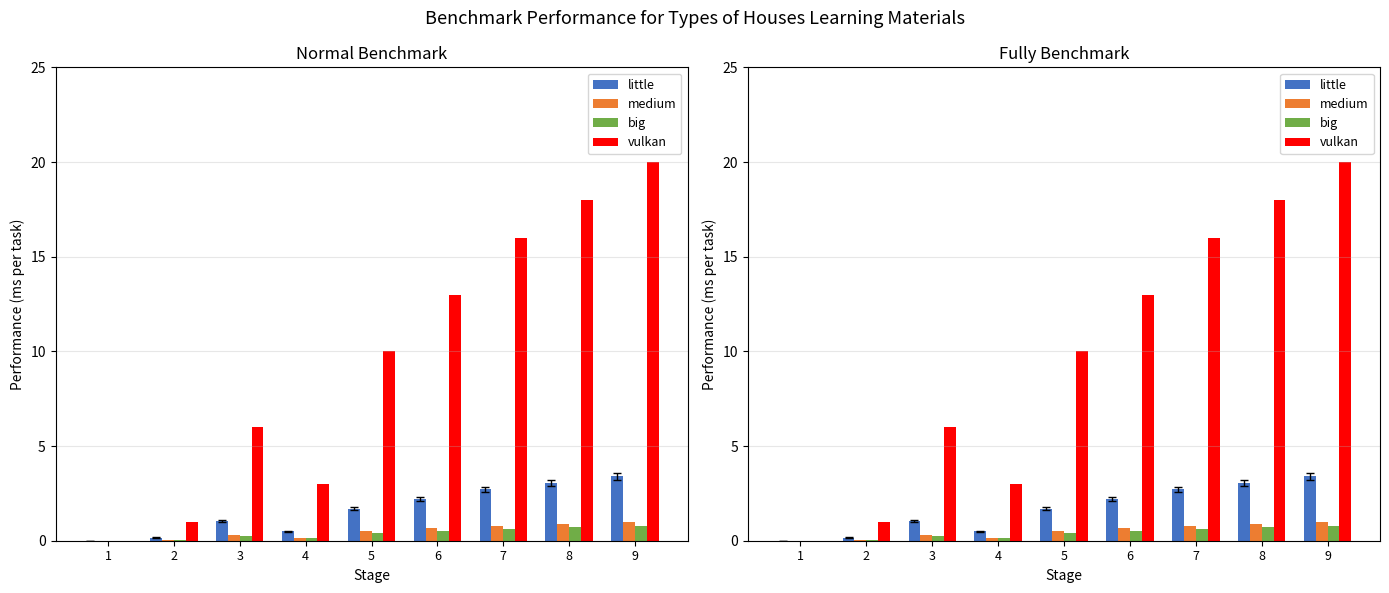

Reading right to left, extract all data points from this chart.

little: 9=3.4	8=3.1	7=2.7	6=2.2	5=1.7	4=0.5	3=1.0	2=0.2	1=0.0
medium: 9=1.0	8=0.9	7=0.8	6=0.7	5=0.5	4=0.2	3=0.3	2=0.1	1=0.0
big: 9=0.8	8=0.7	7=0.6	6=0.5	5=0.4	4=0.1	3=0.2	2=0.0	1=0.0
vulkan: 9=20.0	8=18.0	7=16.0	6=13.0	5=10.0	4=3.0	3=6.0	2=1.0	1=0.0